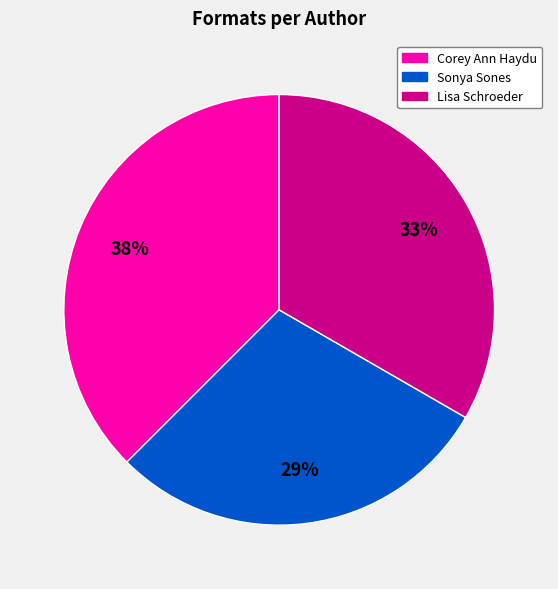

Is there a majority slice in this chart?

No